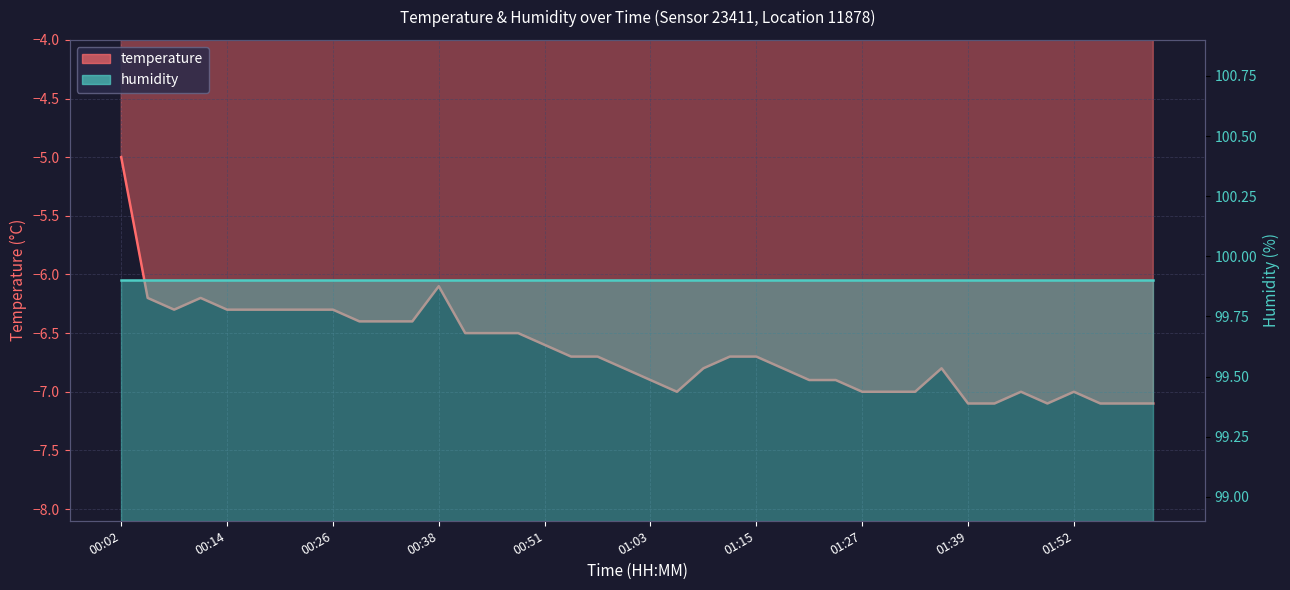

What is the label of the 12th point from the right?

01:27